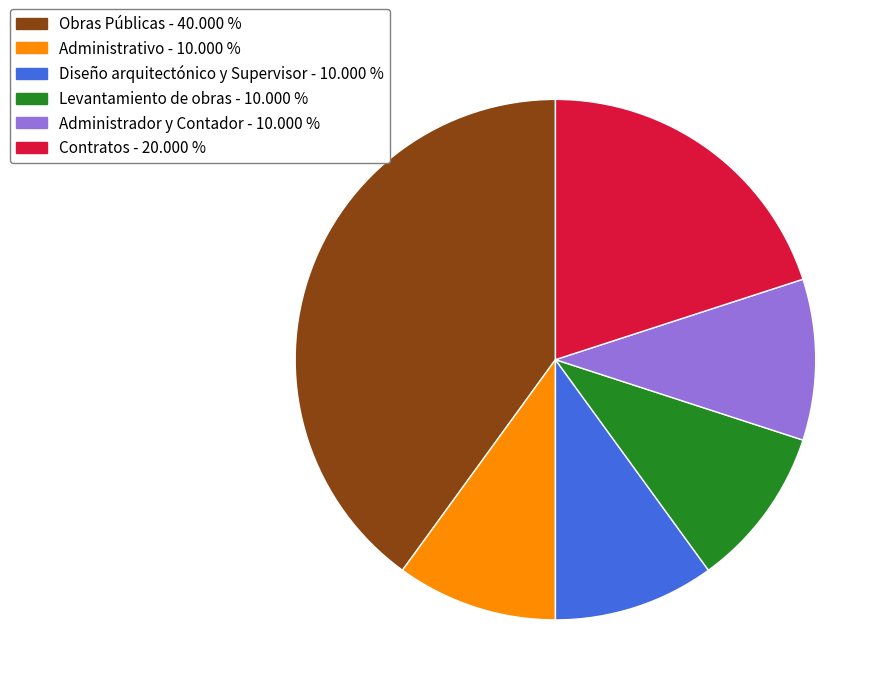

What is the largest slice in the pie chart?

Obras Públicas